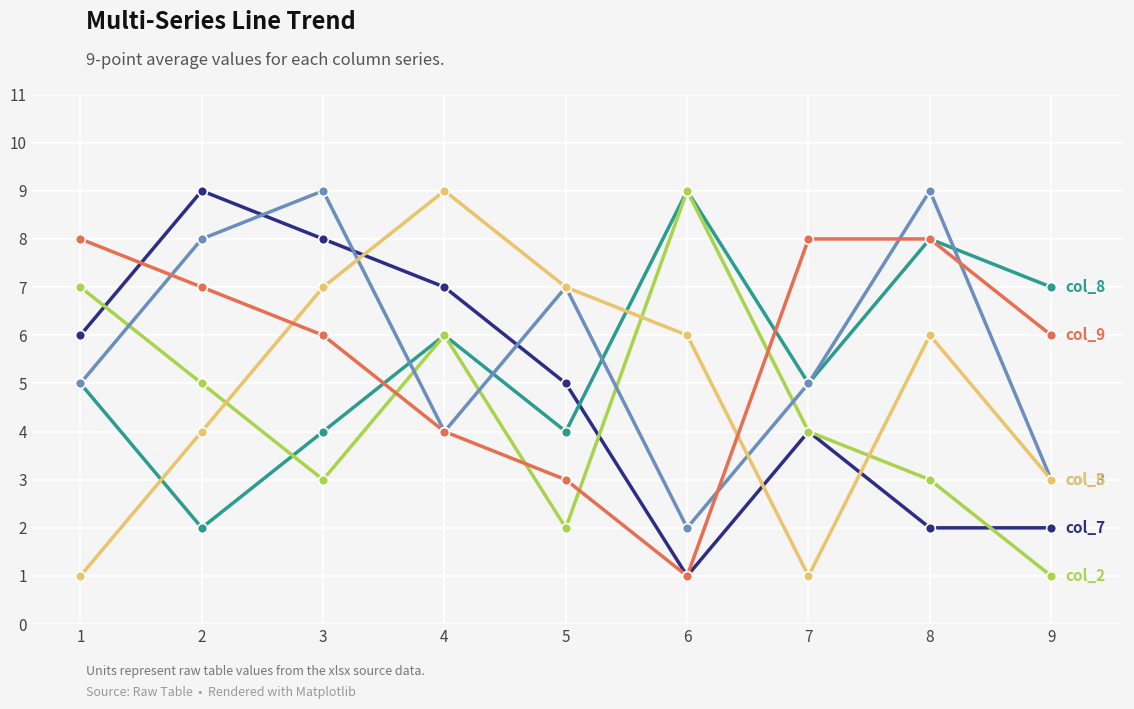

What is the total value across all series at 6?

28